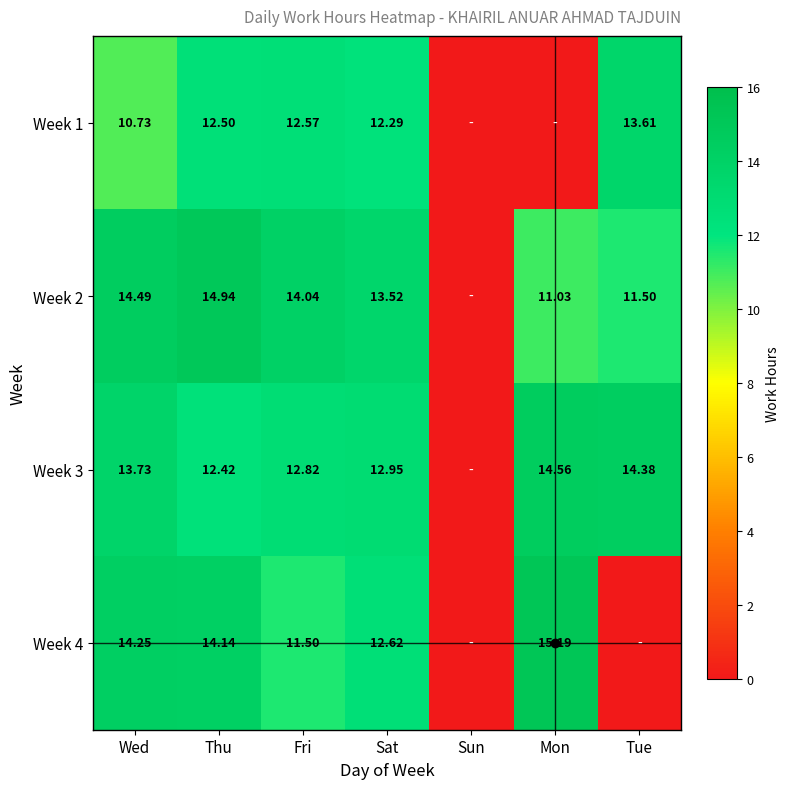

Is the value of Week 2 at Sat greater than the value of Week 1 at Fri?

Yes